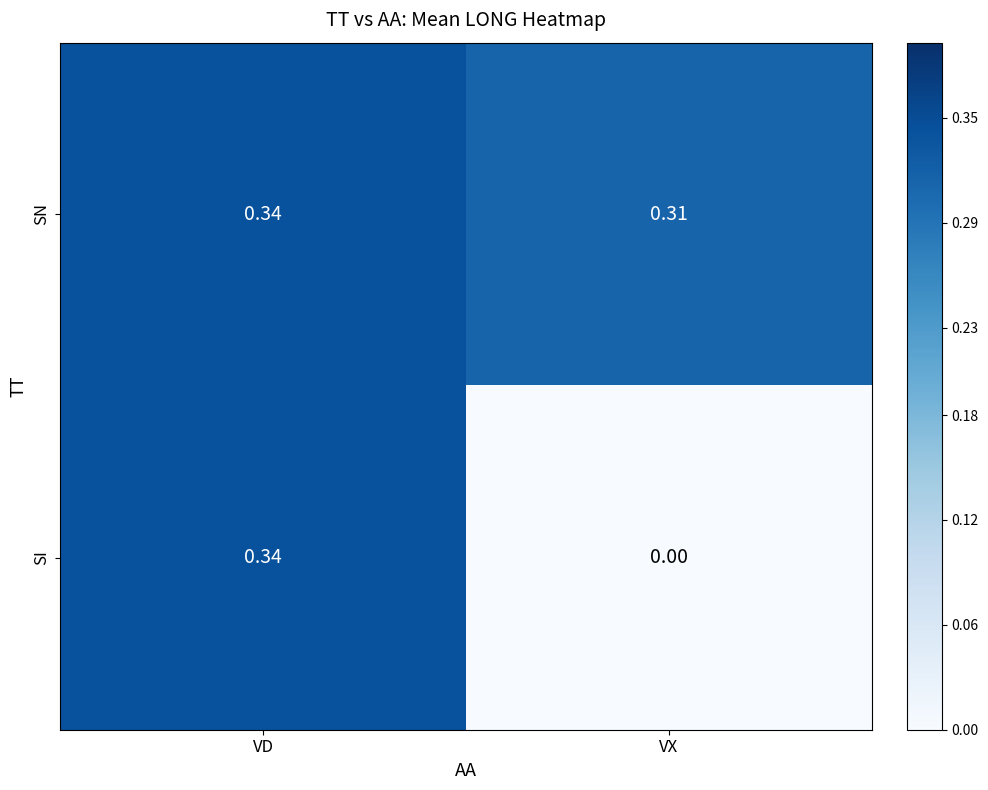

Rank the categories by SI value from highest to lowest.

VD, VX